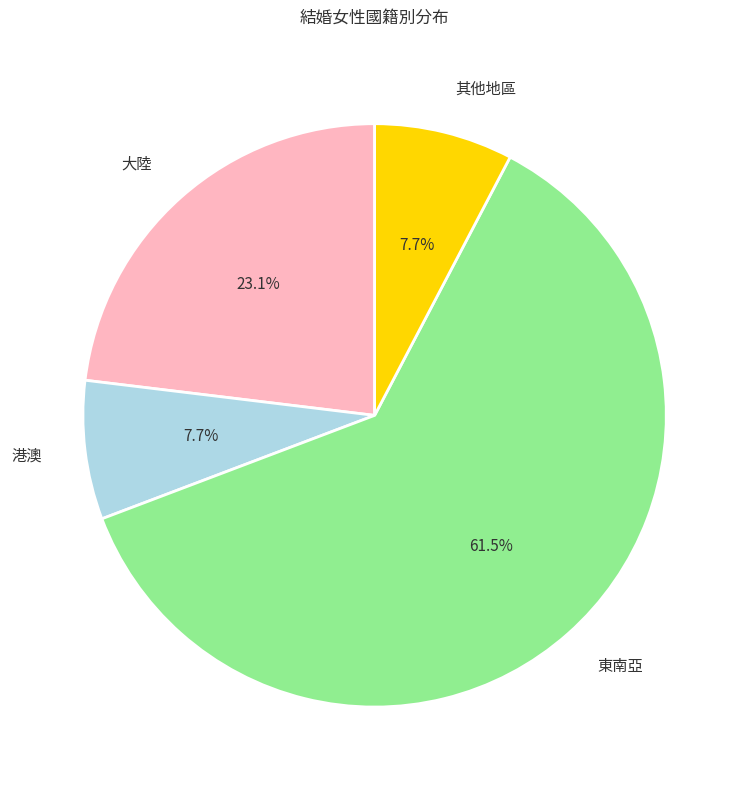

To the nearest percent, what is the average slice percentage?

25%